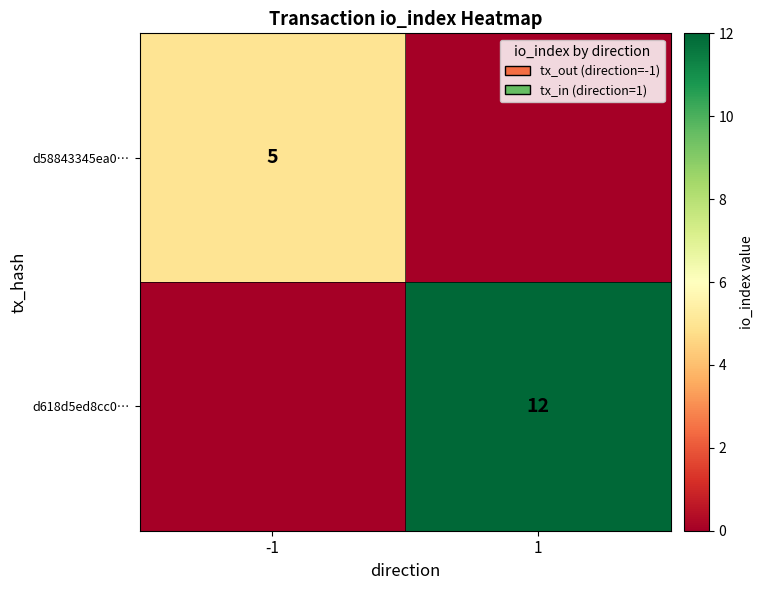

At which category is the sum across all series the highest?

1